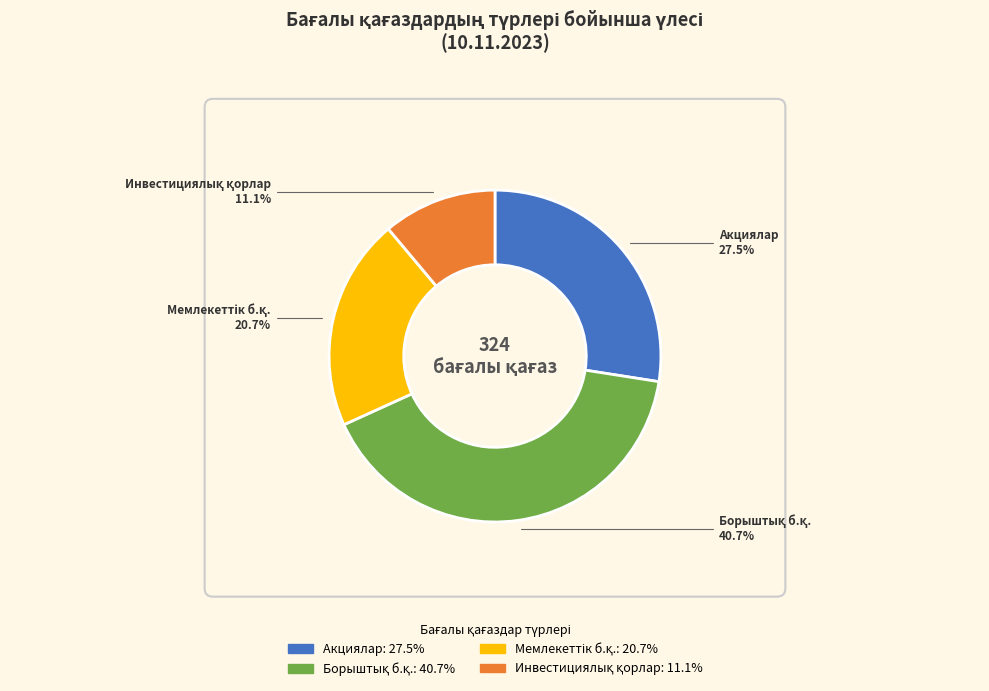

How many slices are in this pie chart?

4